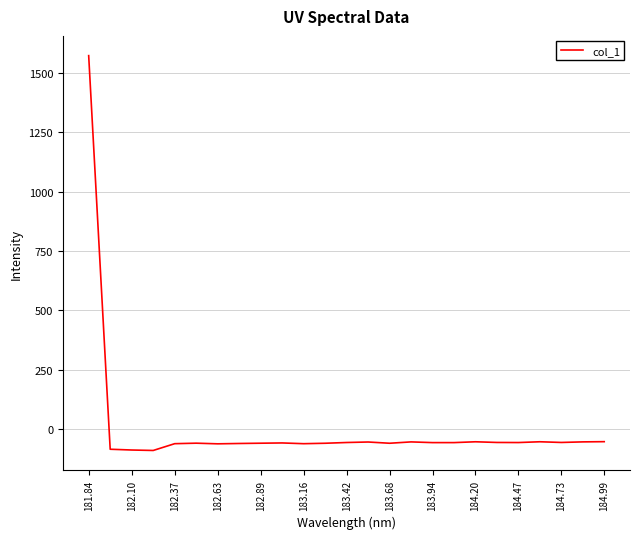

What is the maximum value shown in the chart?

1572.5